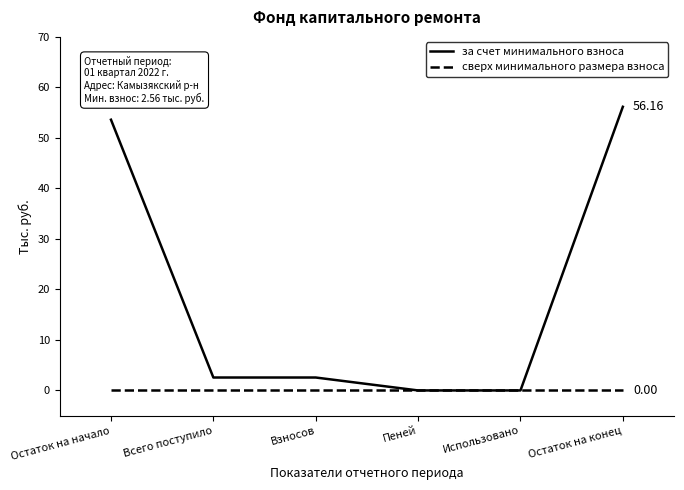

What is the total value across all series at Остаток на конец?

56.2